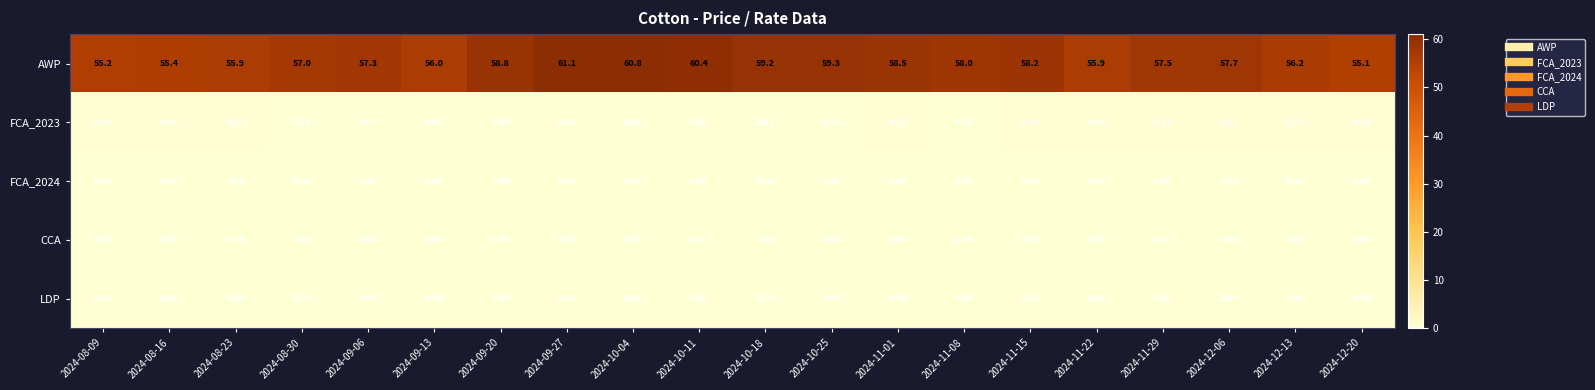

Is the value of AWP at 2024-11-08 greater than the value of LDP at 2024-11-15?

Yes